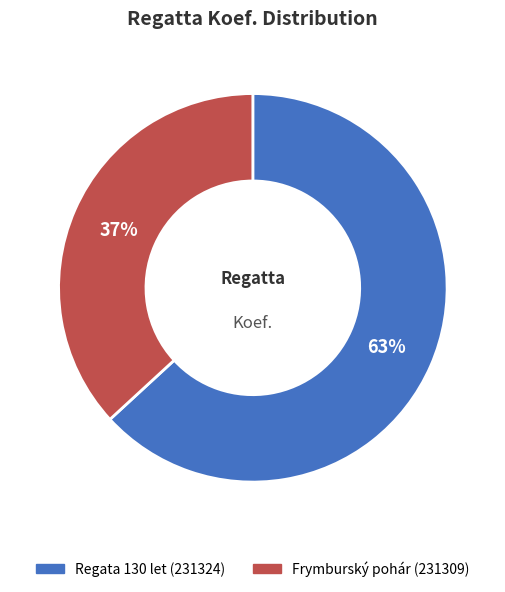

Rank the categories by value from lowest to highest.

Frymburský pohár (231309), Regata 130 let (231324)